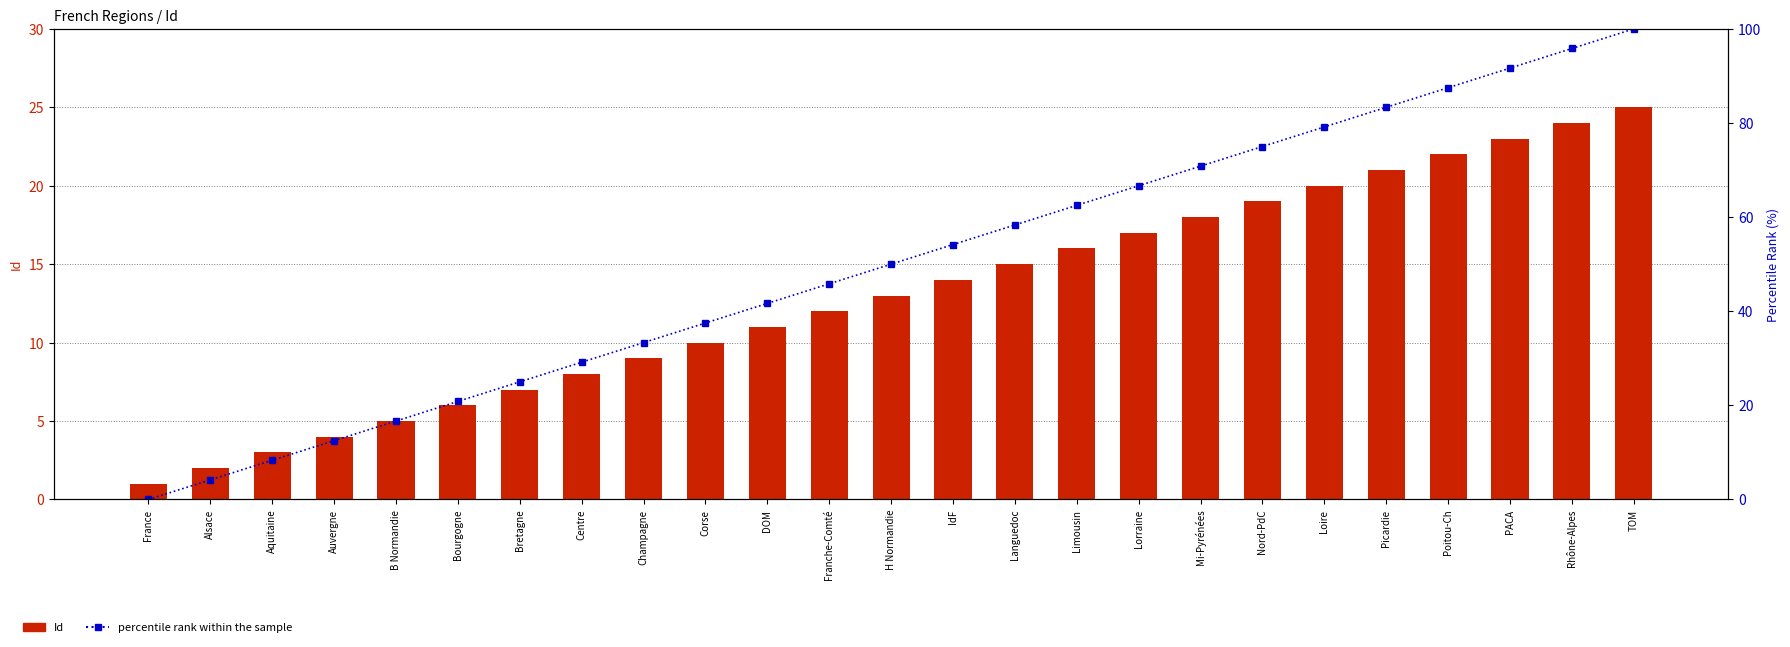

Which series changed the most between DOM and Nord-PdC?

percentile rank within the sample